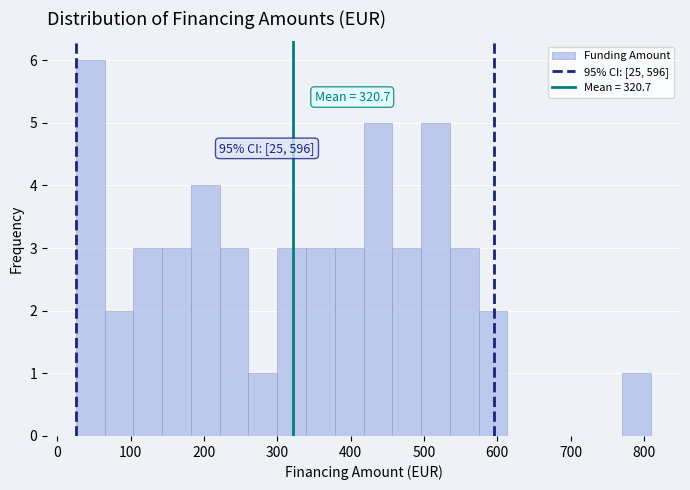

Around what value on the x-axis is the tallest bar? Give the approximate position of its centre, as read against the axis.

40